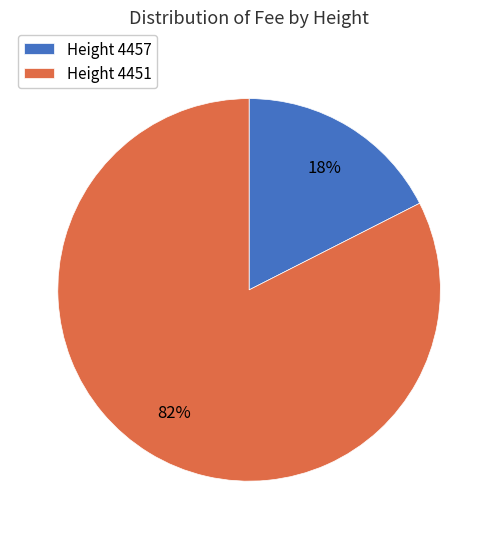

Which category has the biggest portion of the pie?

Height 4451